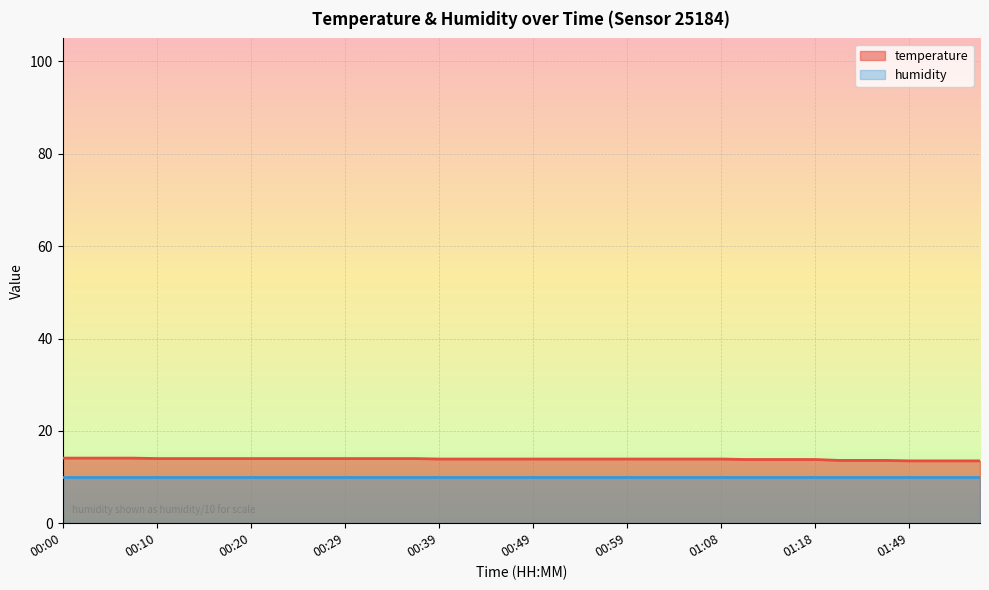

What is the greatest value displayed?

14.1